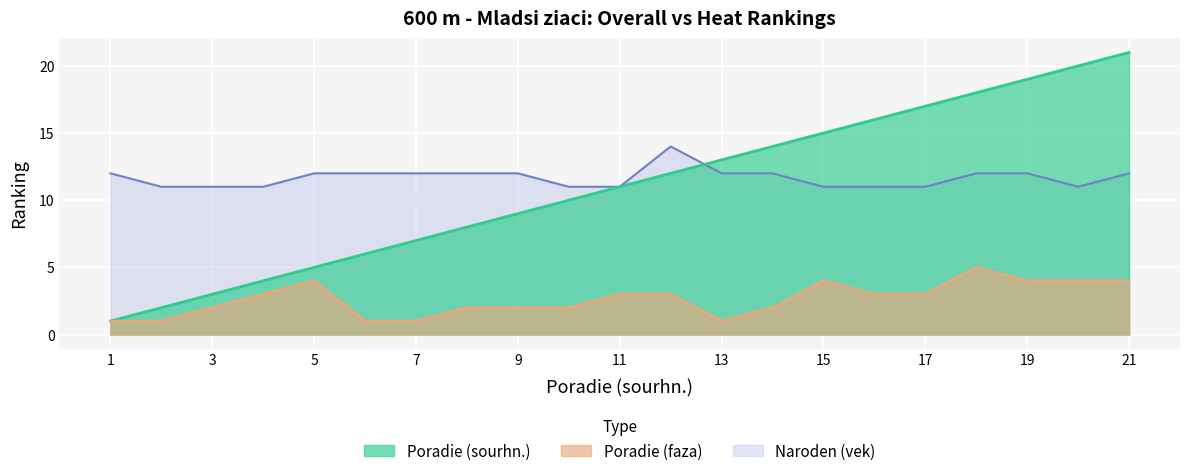

At how many categories does at least one series exceed 15?

6